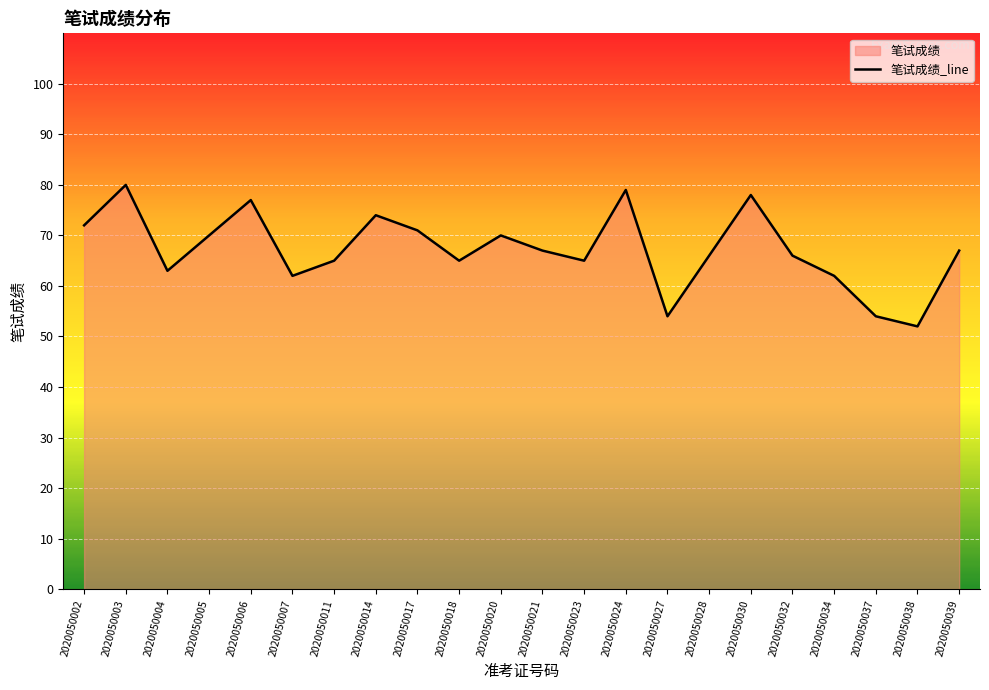

What is the sum of all values?

1479